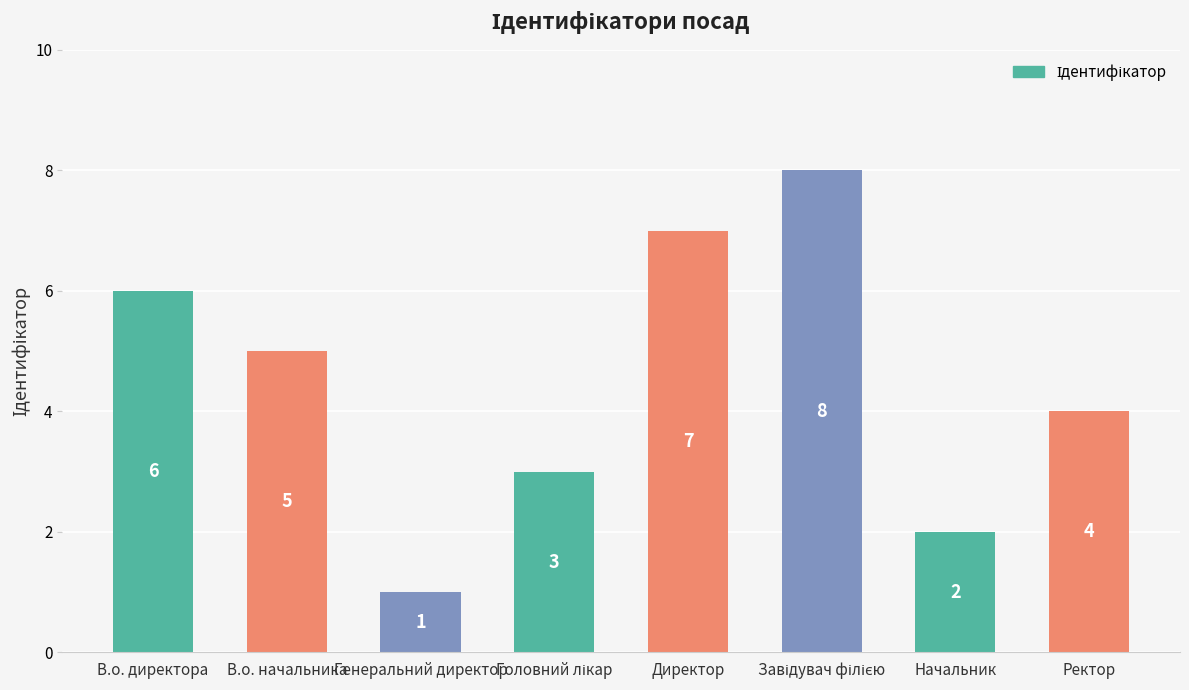

Where does the data first go above 5?

В.о. директора